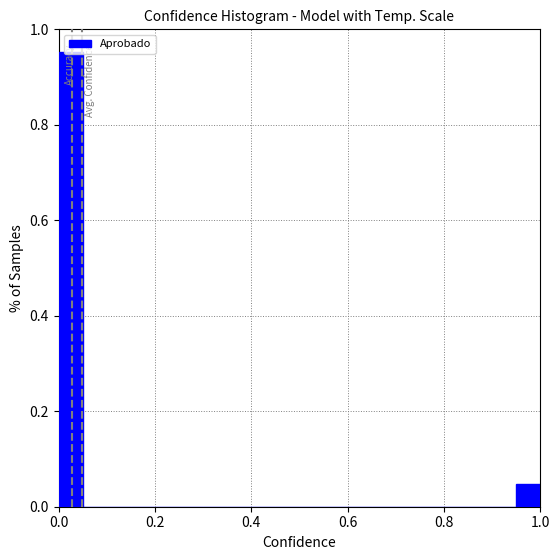

Around what value on the x-axis is the tallest bar? Give the approximate position of its centre, as read against the axis.

0.02